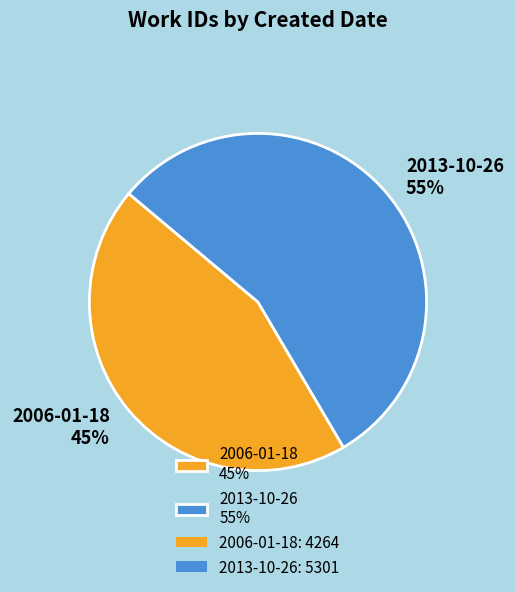

True or false: 2013-10-26 accounts for 55% of the total.

True